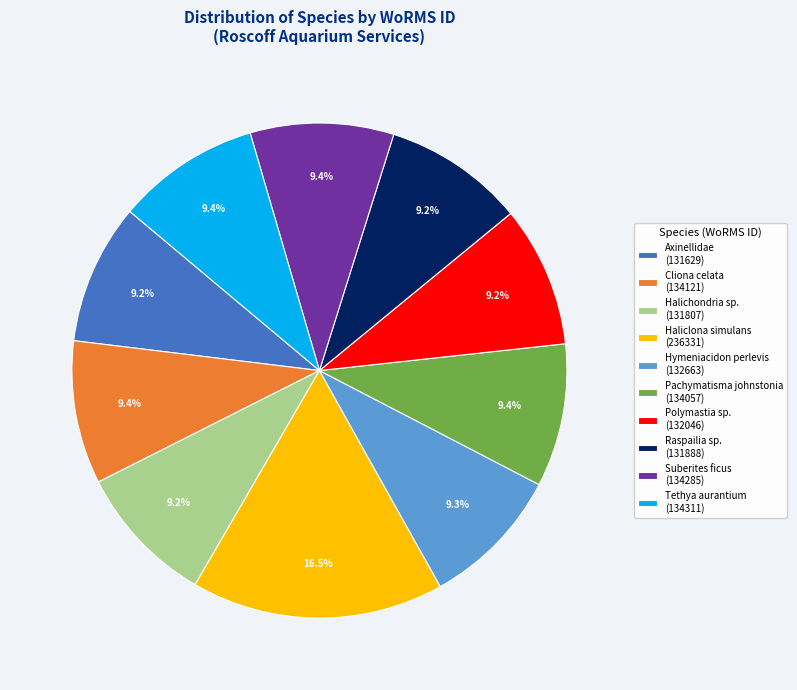

Which category has the biggest portion of the pie?

Haliclona simulans (236331)